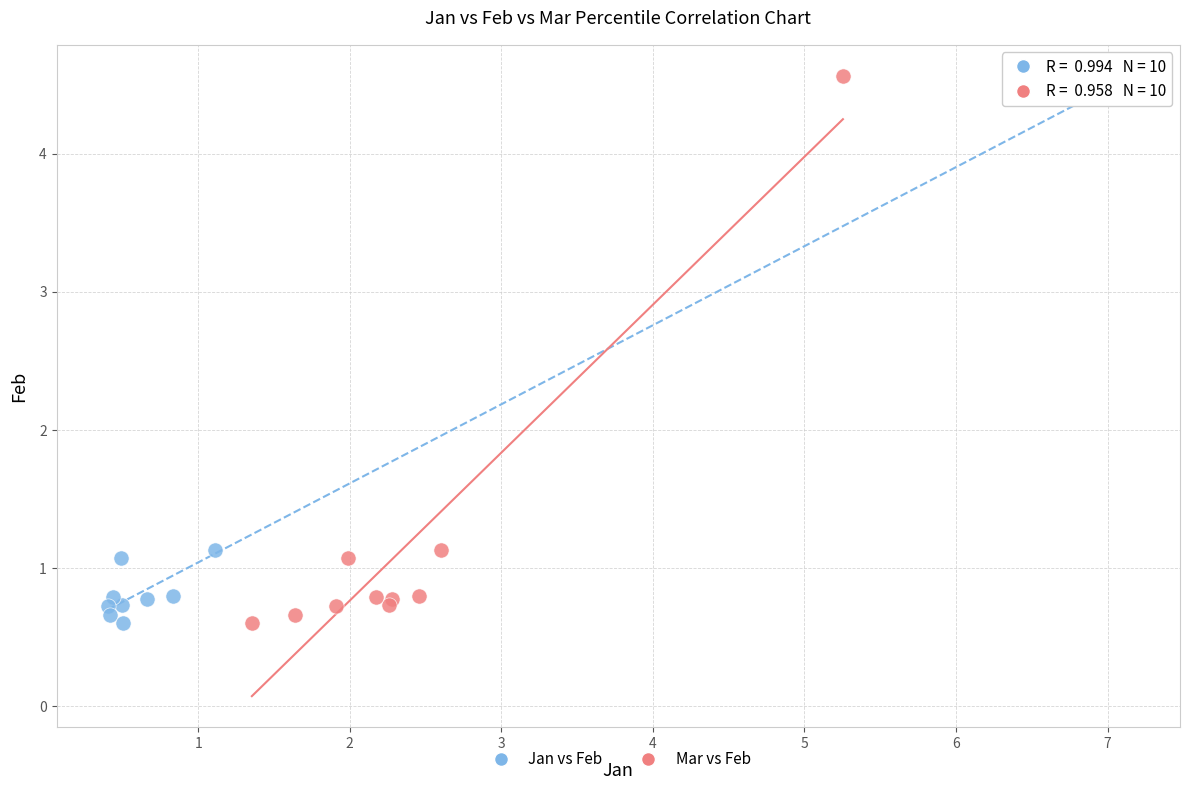

What are all the series names shown in the legend?

Jan vs Feb, Mar vs Feb